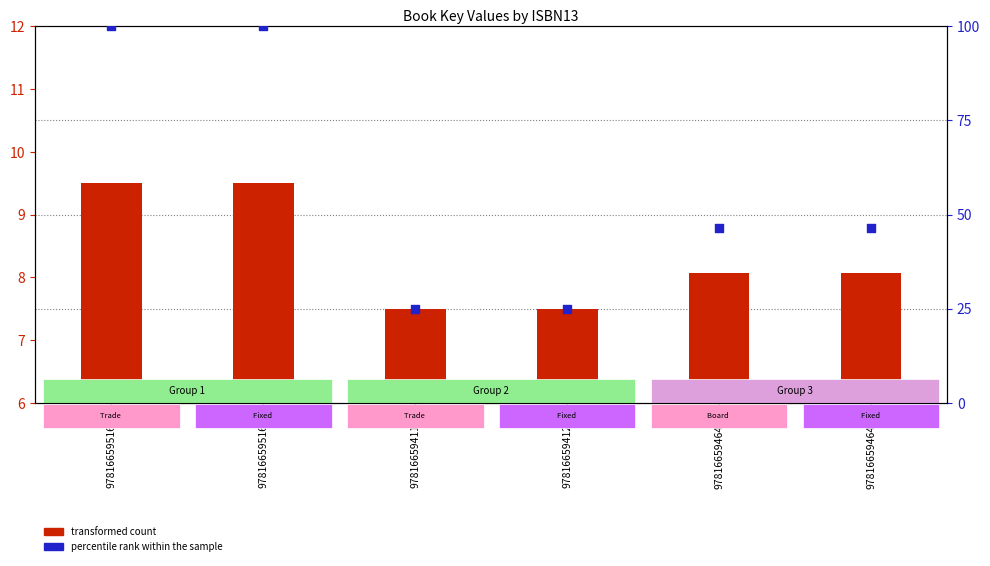

Which series has the largest Y range (max minus min)?

percentile rank within the sample